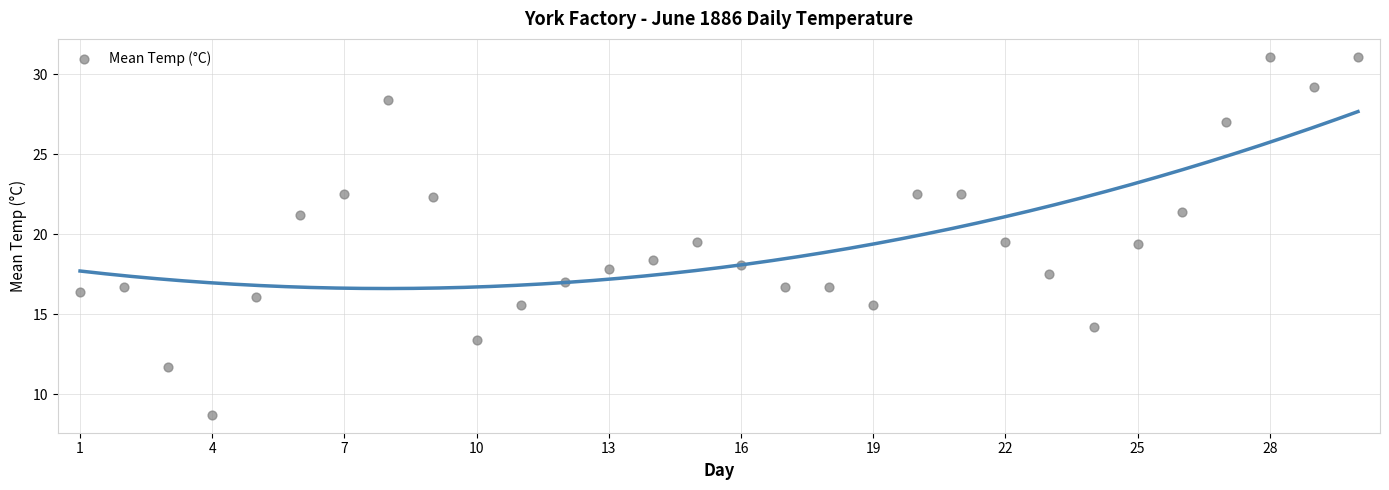

What is the range of X values (max minus min)?

29.0